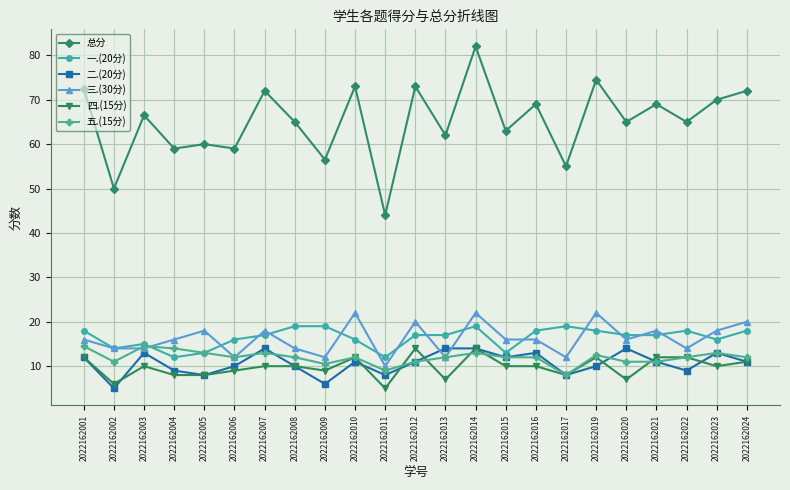

Is it true that 五.(15分) equals 6.1 at 2022162022?

False